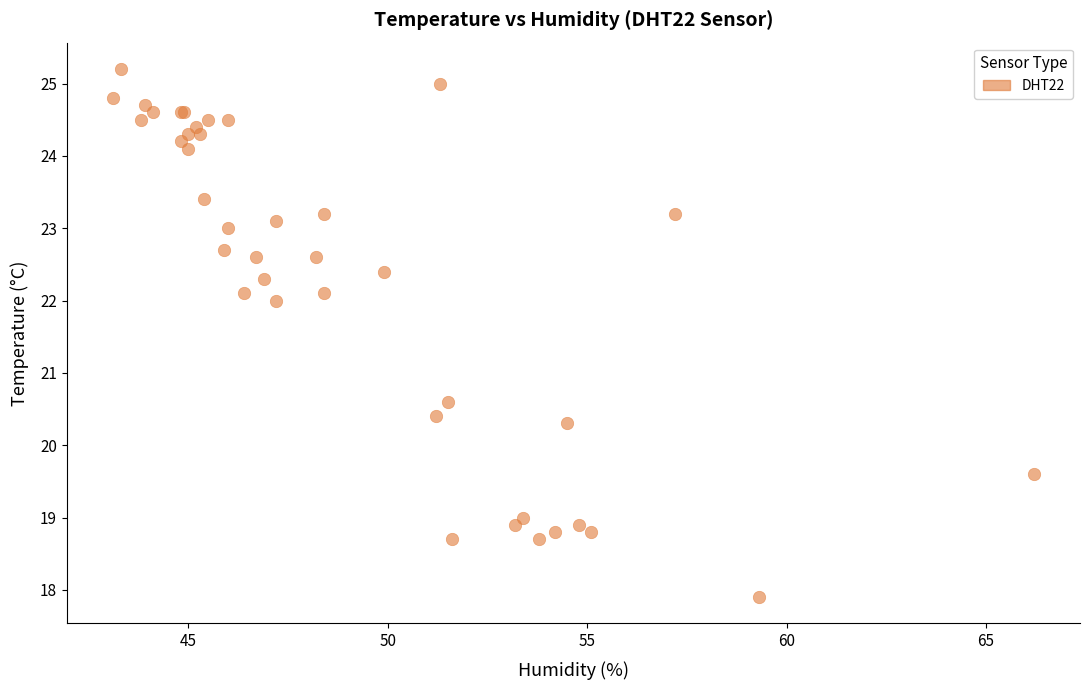

What Y value in the scatter plot is closest to 21?

20.6